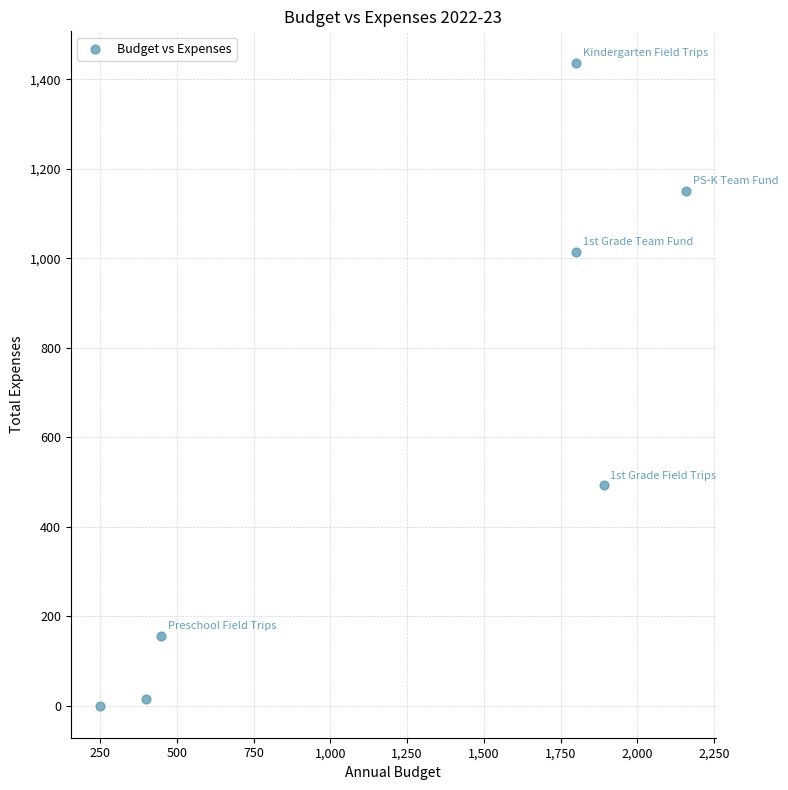

What is the average Y value?

608.9